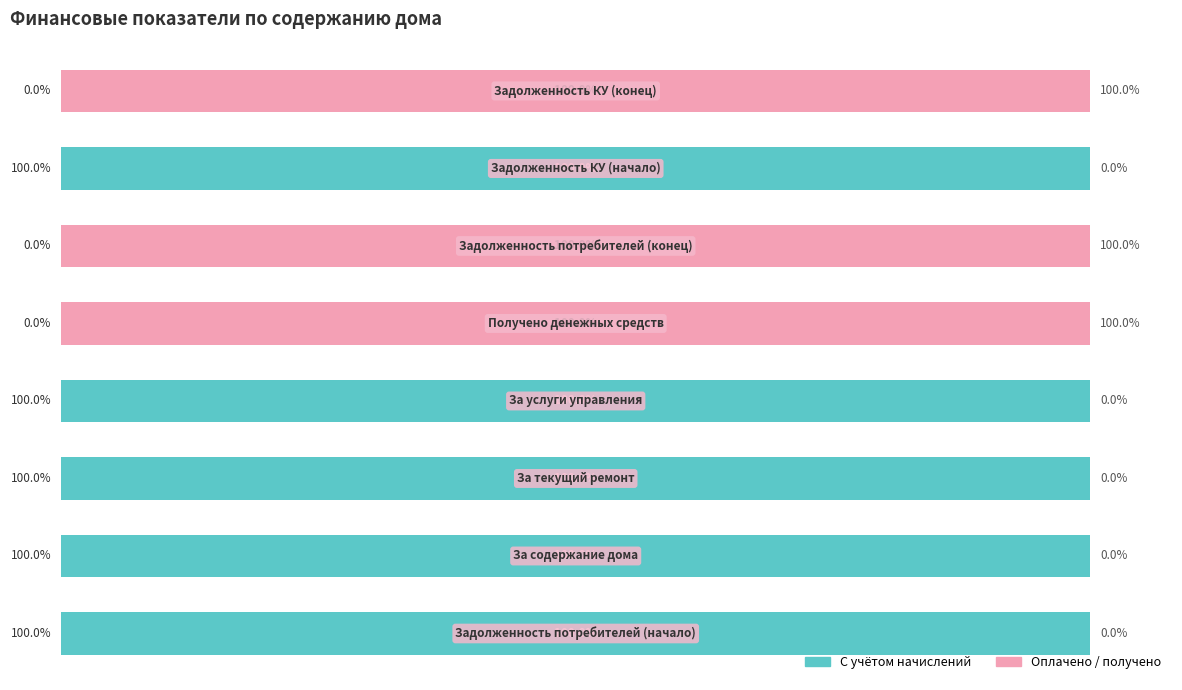

What are all the series names shown in the legend?

С учётом начислений, Оплачено / получено